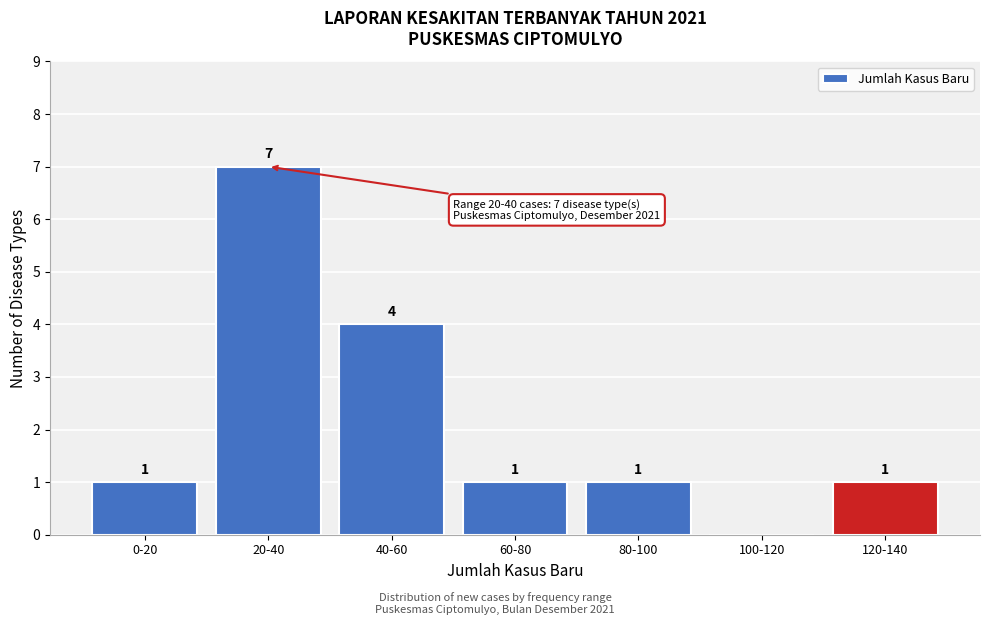

Reading left to right, what are all the values shown in this chart?

0-20=1	20-40=7	40-60=4	60-80=1	80-100=1	100-120=0	120-140=1